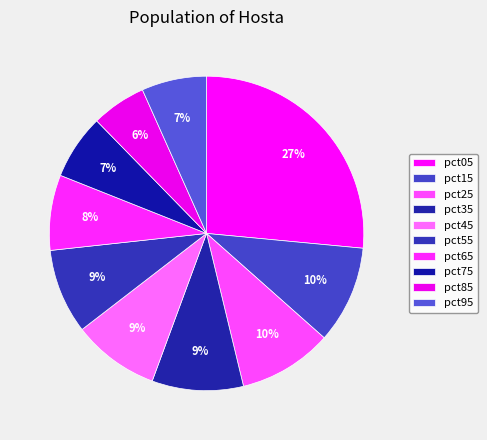

Which category has the biggest portion of the pie?

pct05